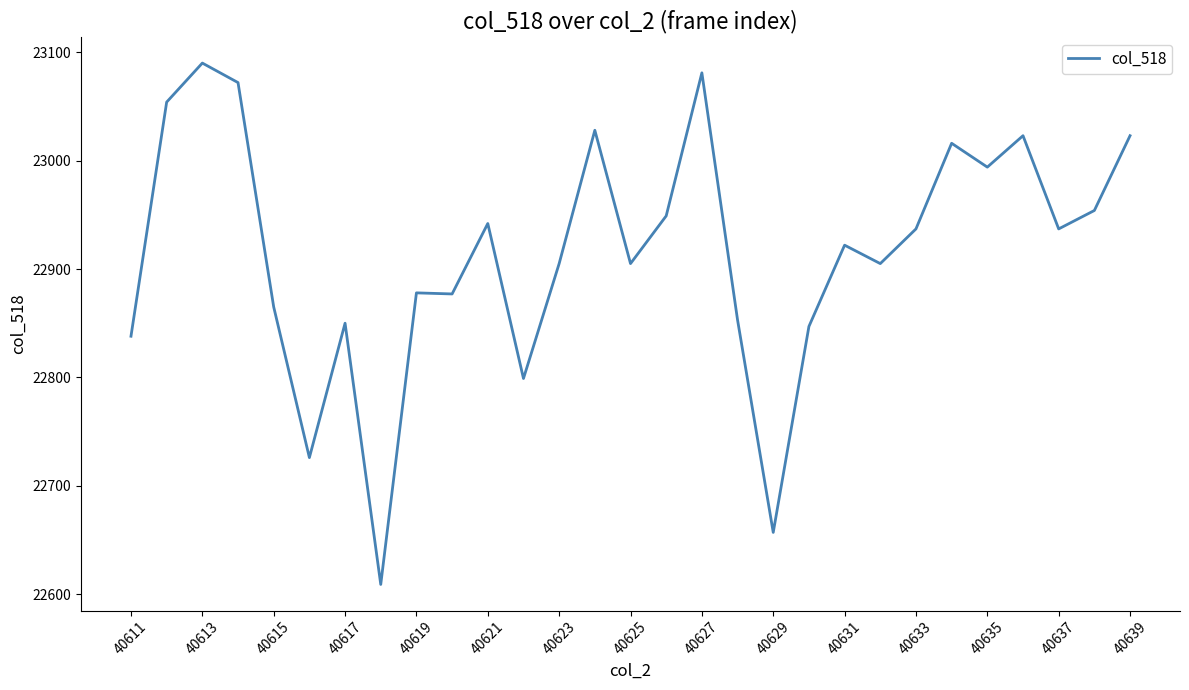

What is the difference between the maximum and minimum values?

481